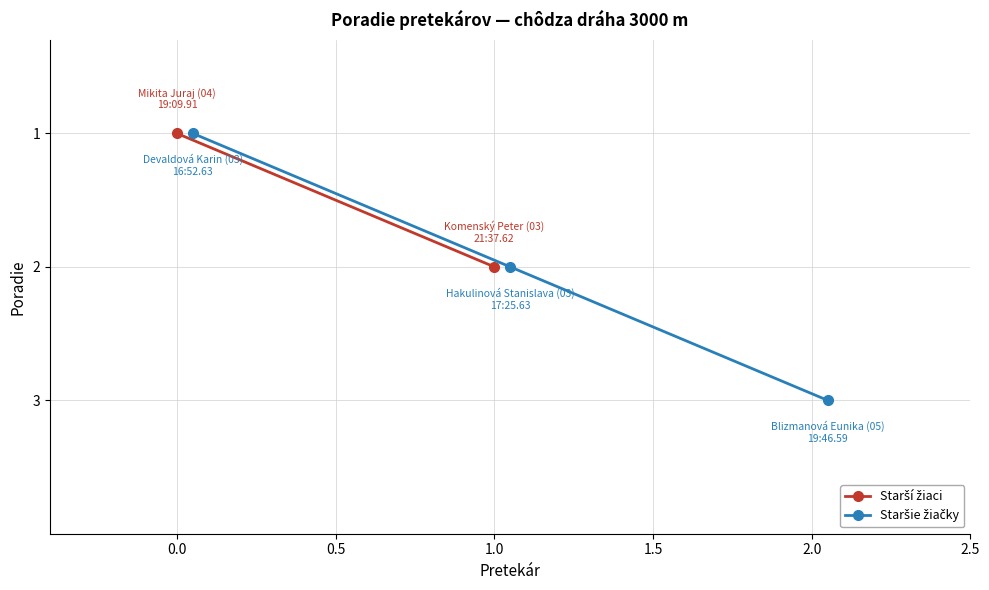

How many values are below 2?

1